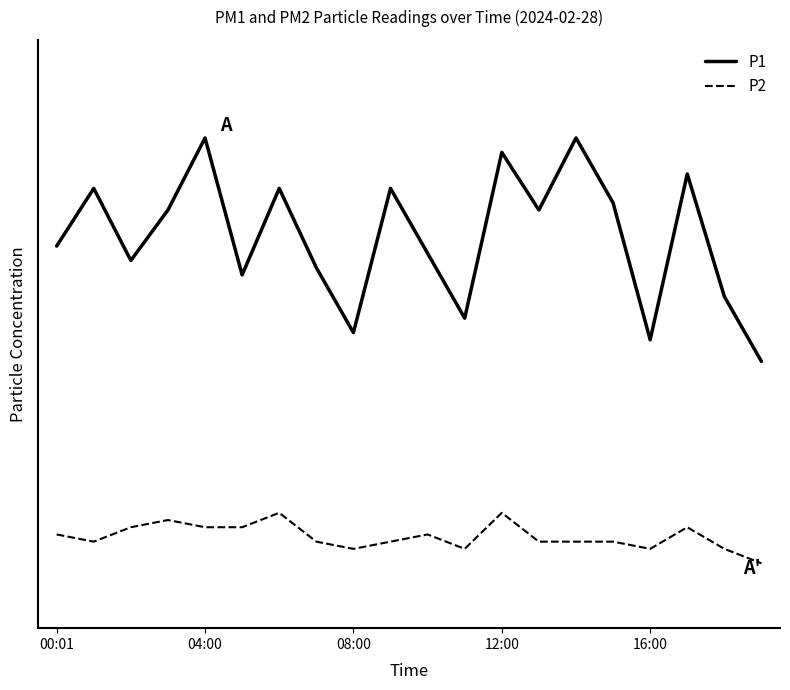

What is the maximum value shown in the chart?

6.8